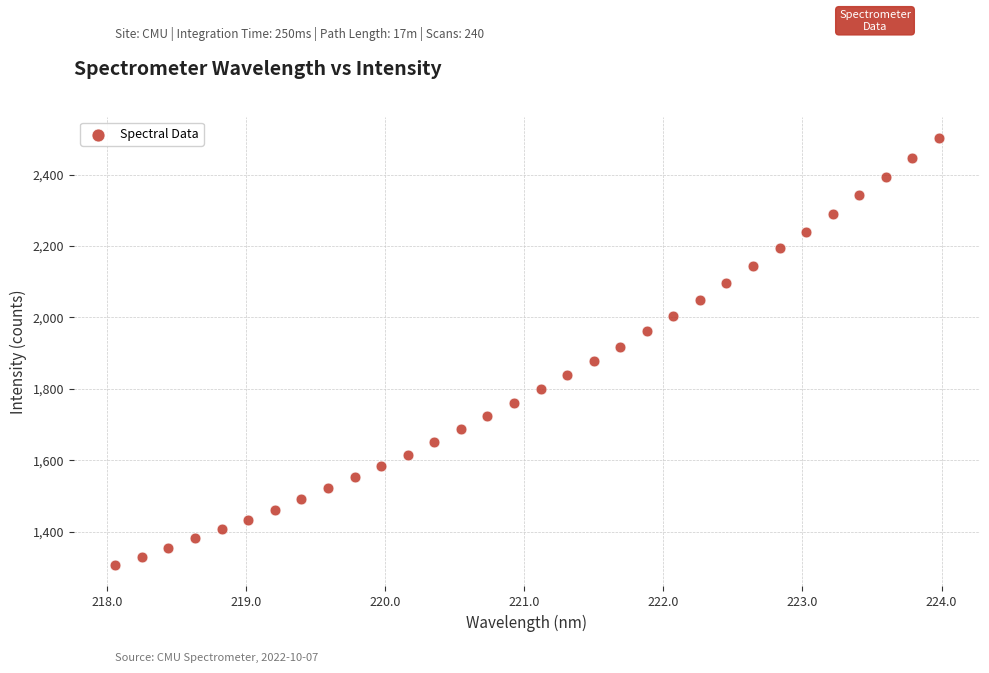

What is the range of X values (max minus min)?

5.9